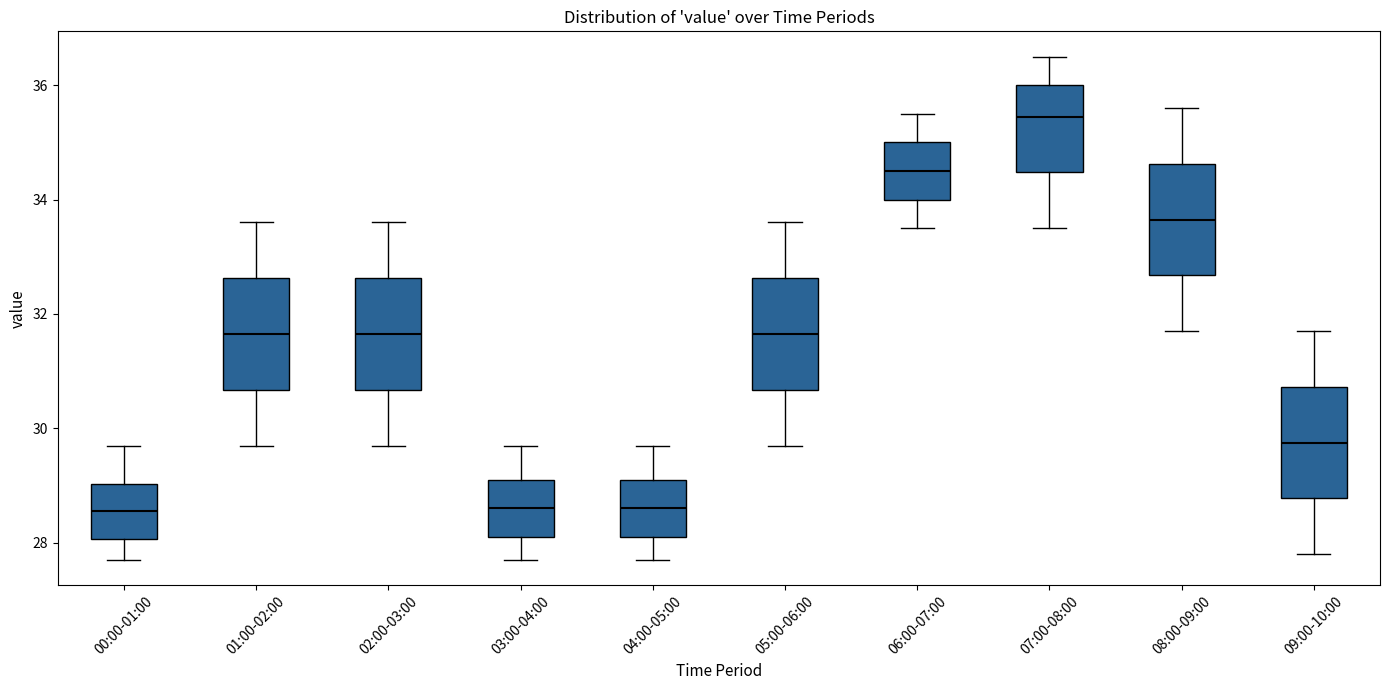

Reading left to right, read every box against the y-axis: the position of its median line, the range the box covers, and the ends of its whiskers. The values are not printed on the chart, so give them approximately, as read against the axis.

00:00-01:00: median 28.6, box 28.0 to 29.0, whiskers 27.8 to 29.8
01:00-02:00: median 31.6, box 30.6 to 32.6, whiskers 29.8 to 33.6
02:00-03:00: median 31.6, box 30.6 to 32.6, whiskers 29.8 to 33.6
03:00-04:00: median 28.6, box 28.2 to 29.2, whiskers 27.8 to 29.8
04:00-05:00: median 28.6, box 28.2 to 29.2, whiskers 27.8 to 29.8
05:00-06:00: median 31.6, box 30.6 to 32.6, whiskers 29.8 to 33.6
06:00-07:00: median 34.6, box 34.0 to 35.0, whiskers 33.6 to 35.6
07:00-08:00: median 35.4, box 34.4 to 36.0, whiskers 33.6 to 36.6
08:00-09:00: median 33.6, box 32.6 to 34.6, whiskers 31.8 to 35.6
09:00-10:00: median 29.8, box 28.8 to 30.8, whiskers 27.8 to 31.8